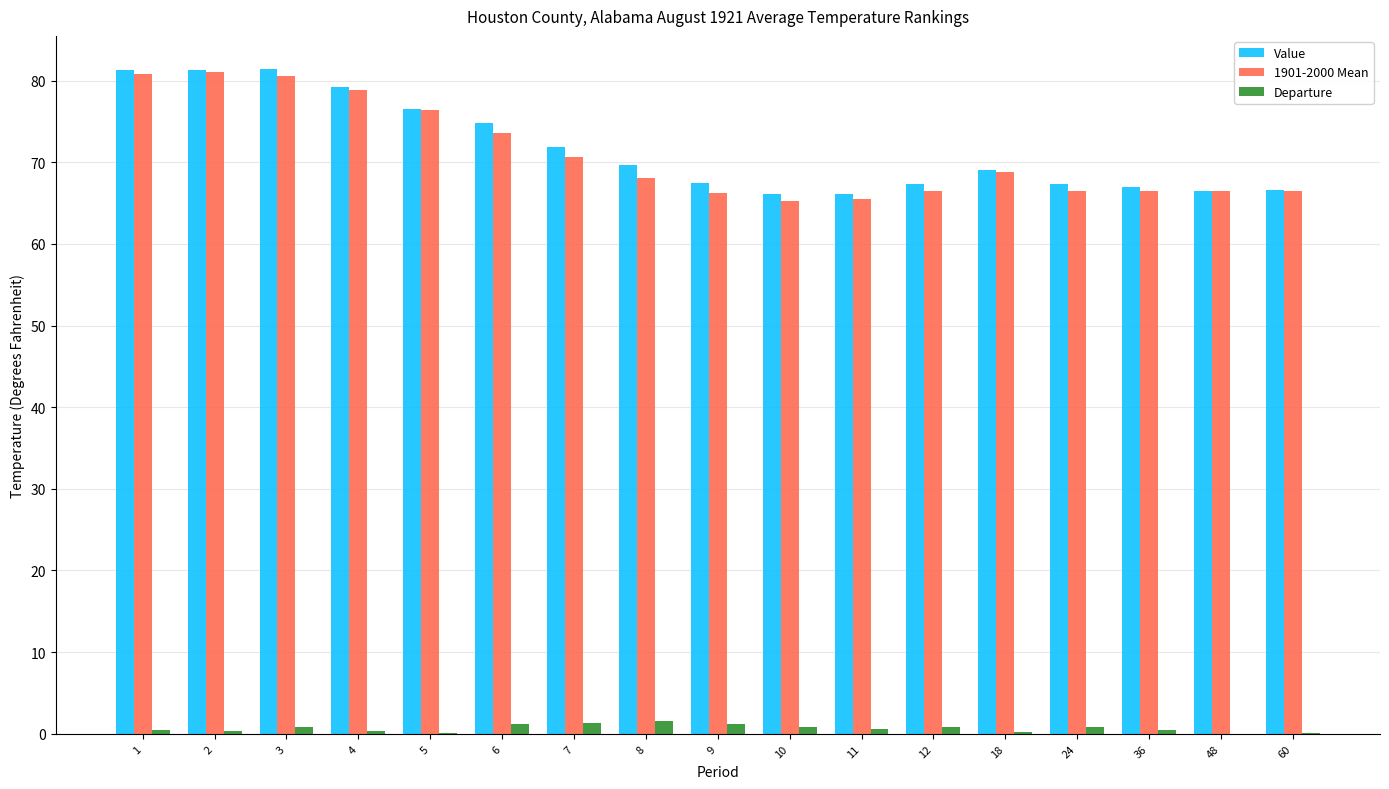

How many data points in 1901-2000 Mean are above 68?

9